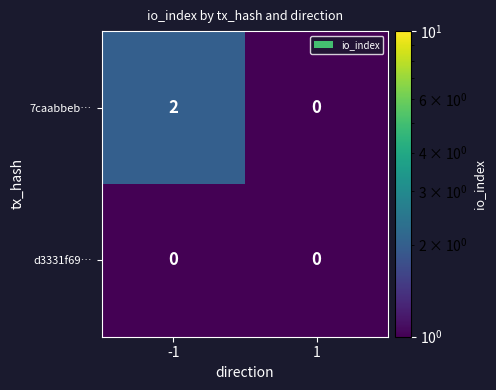

Rank the series at -1 from highest to lowest value.

7caabbeb…, d3331f69…